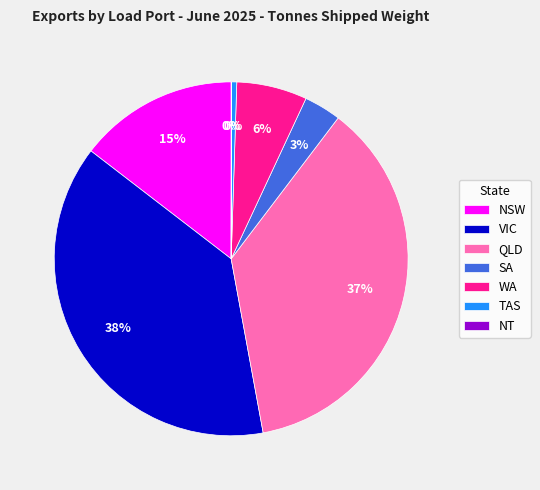

Is the sum of WA and VIC greater than half?

No